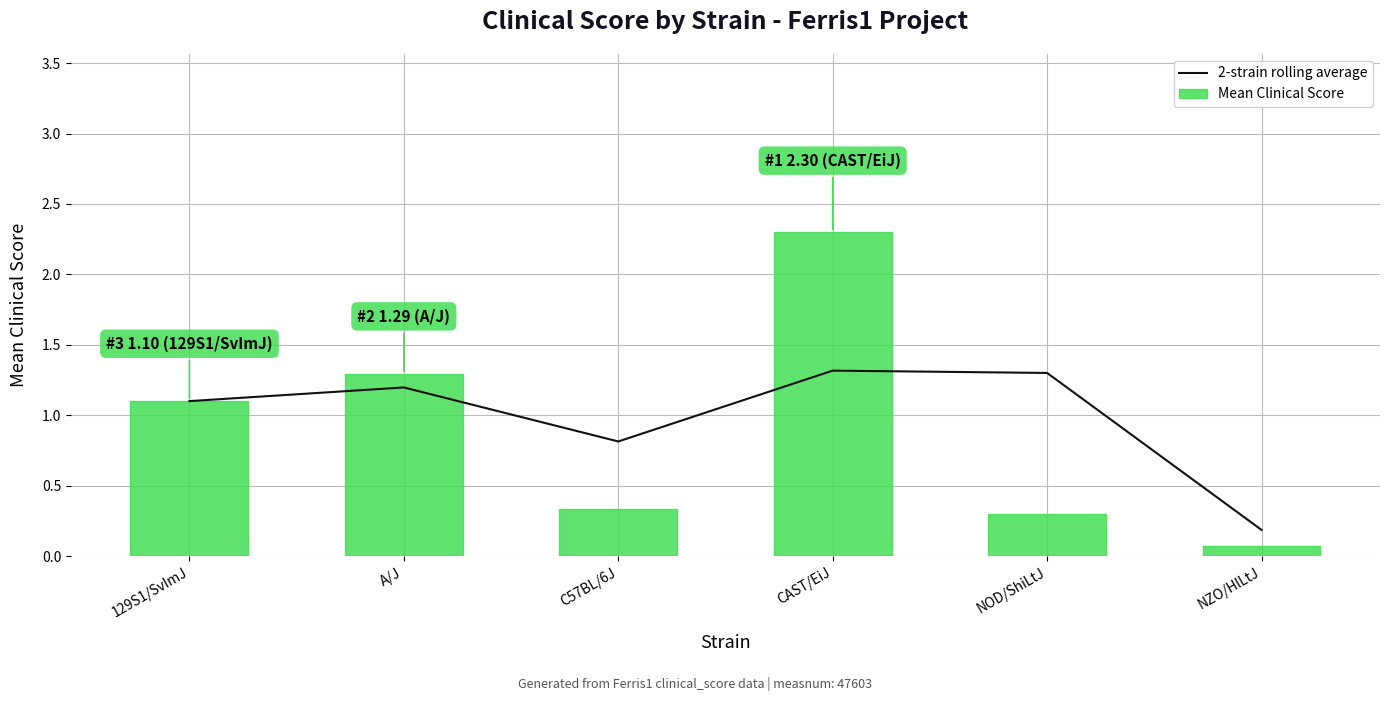

What are all the series names shown in the legend?

2-strain rolling average, Mean Clinical Score